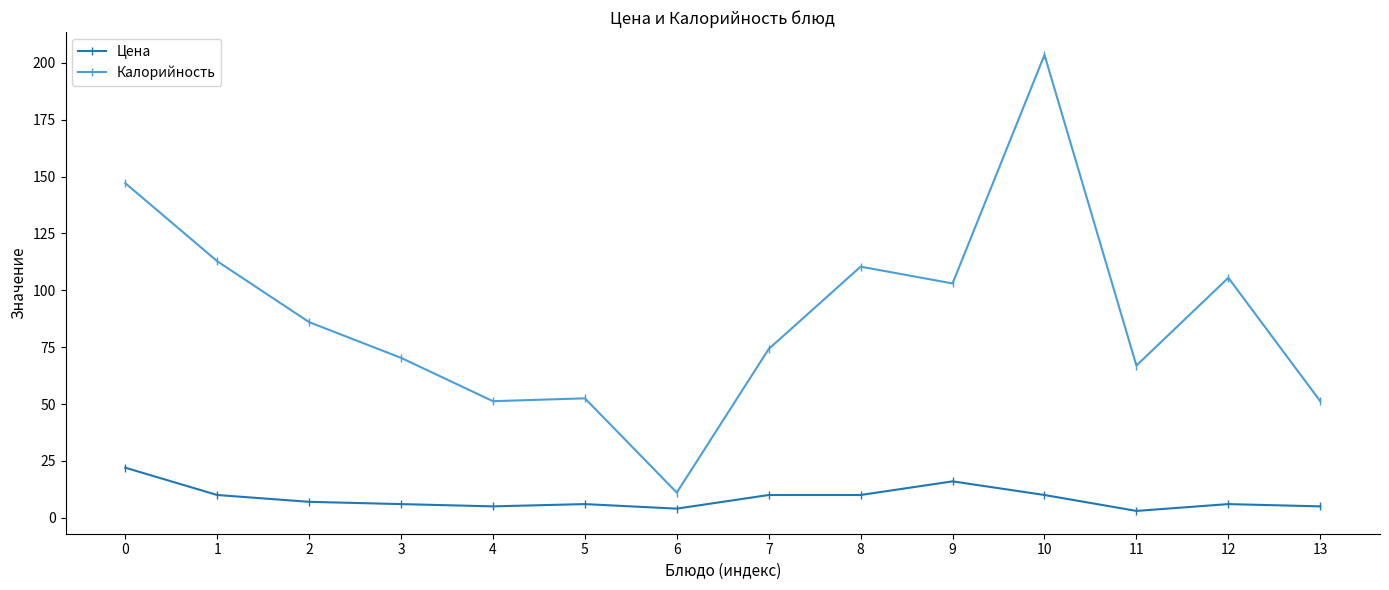

What is the value of the Цена point at the 1st from the left?

22.0